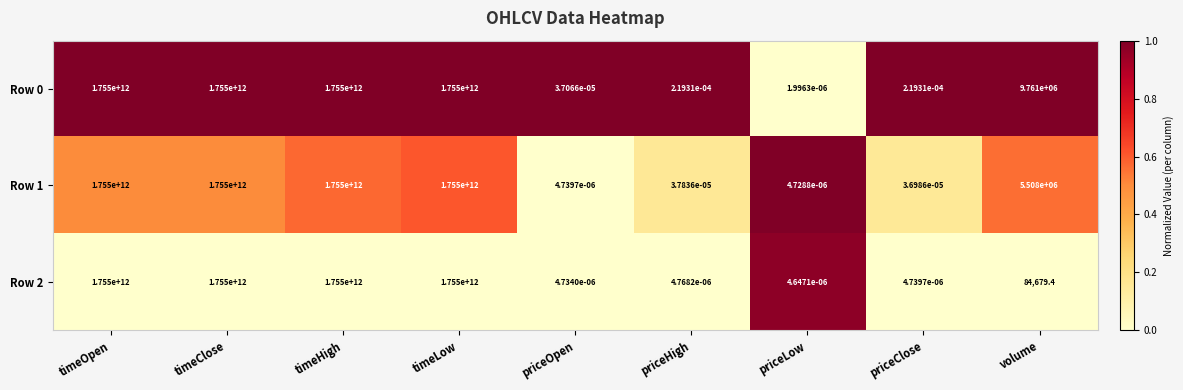

At which label does Row 2 first exceed 84679?

timeOpen